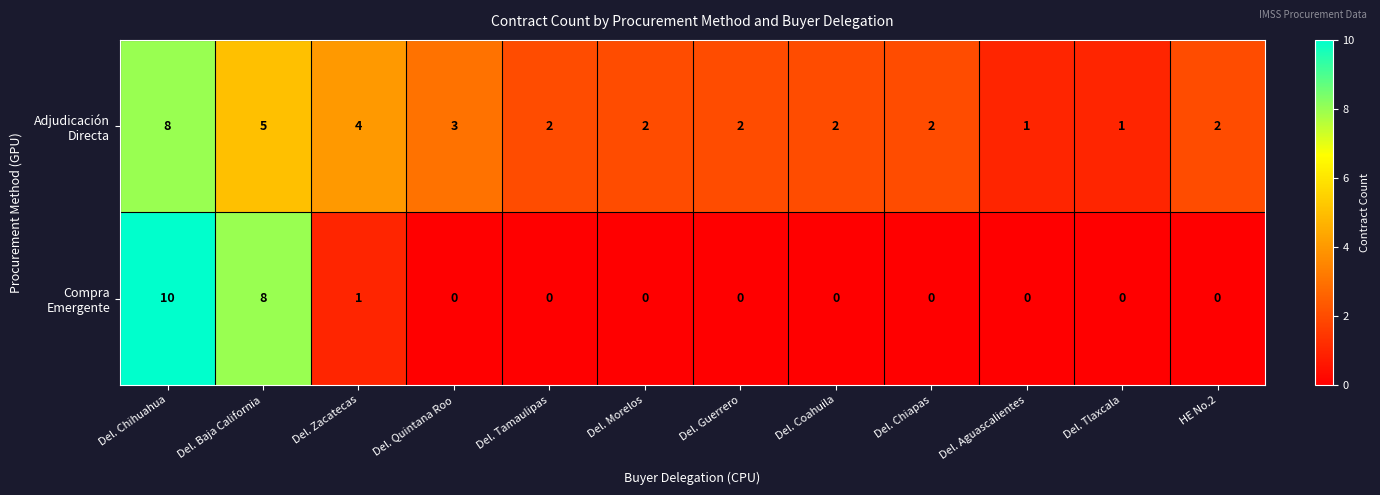

What is the spread (max minus min) of values at Del. Baja California?

3